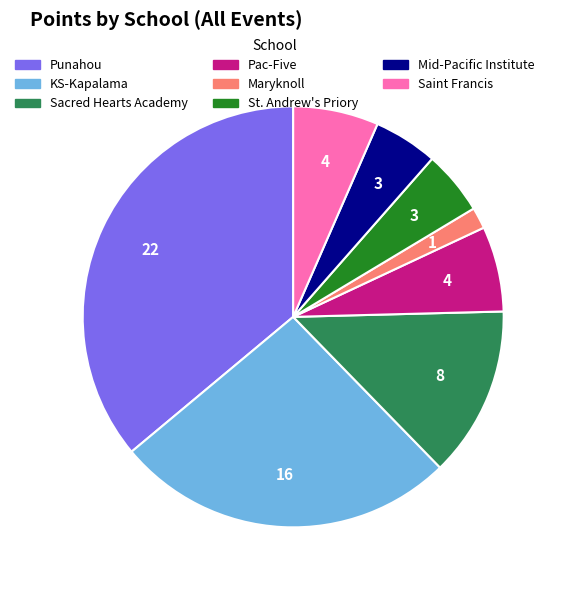

Count the number of slices in the pie.

8